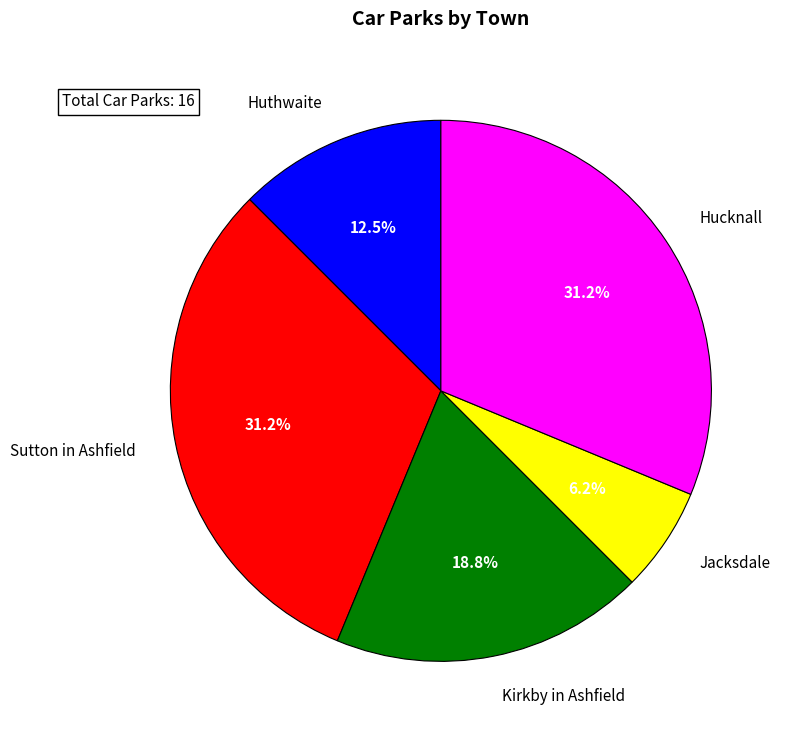

Is there any slice that represents more than half of the pie?

No